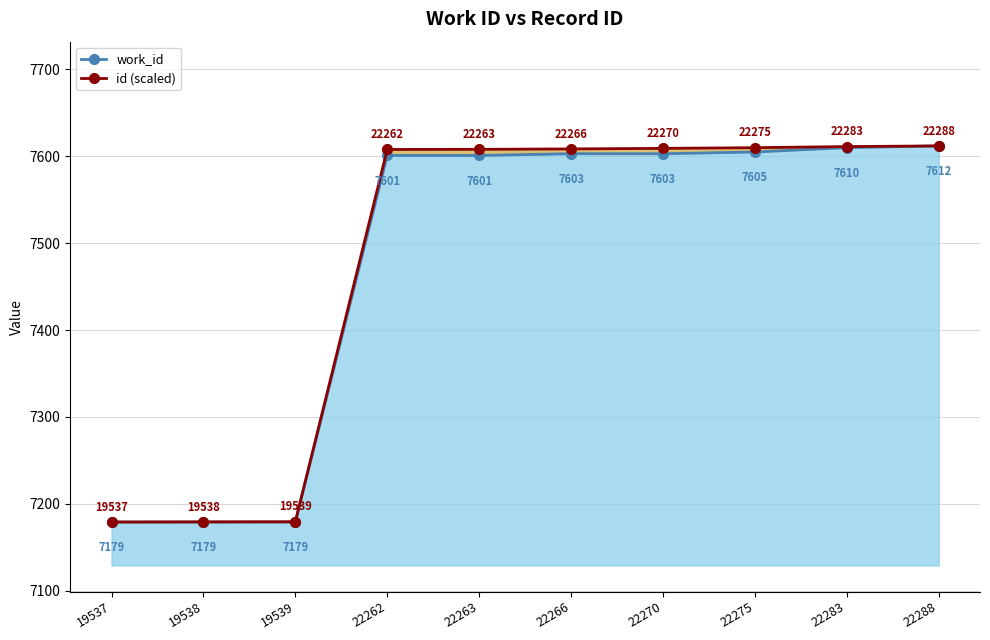

What is the sum of the id (scaled) values at 22266 and 22288?

15220.5